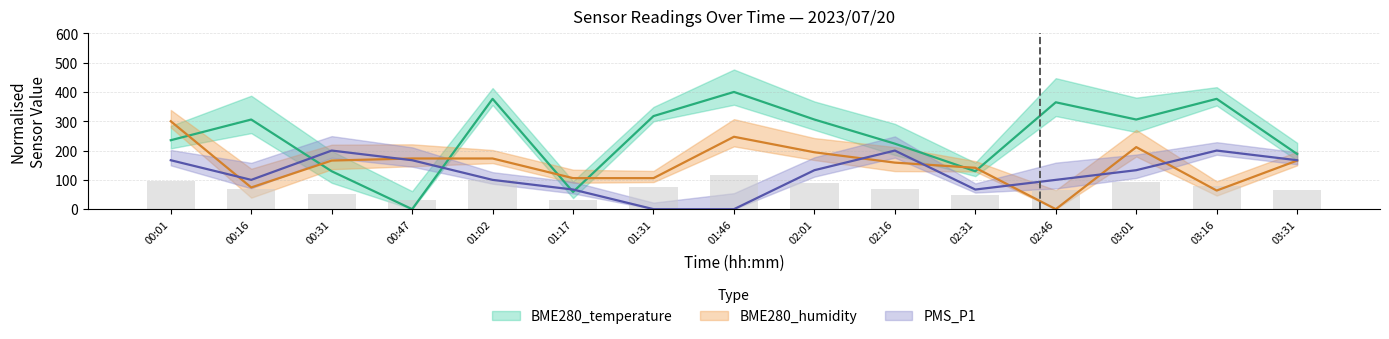

Reading right to left, transcribe all the data shown in this chart.

BME280_temperature: 03:31=188.2	03:16=376.5	03:01=305.9	02:46=364.7	02:31=129.4	02:16=223.5	02:01=305.9	01:46=400.0	01:31=317.6	01:17=58.8	01:02=376.5	00:47=0.0	00:31=129.4	00:16=305.9	00:01=235.3
BME280_humidity: 03:31=165.9	03:16=63.5	03:01=211.8	02:46=0.0	02:31=141.2	02:16=158.8	02:01=194.1	01:46=247.1	01:31=105.9	01:17=105.9	01:02=172.9	00:47=172.9	00:31=165.9	00:16=74.1	00:01=300.0
PMS_P1: 03:31=167.0	03:16=200.0	03:01=133.0	02:46=100.0	02:31=67.0	02:16=200.0	02:01=133.0	01:46=0.0	01:31=0.0	01:17=67.0	01:02=100.0	00:47=167.0	00:31=200.0	00:16=100.0	00:01=167.0